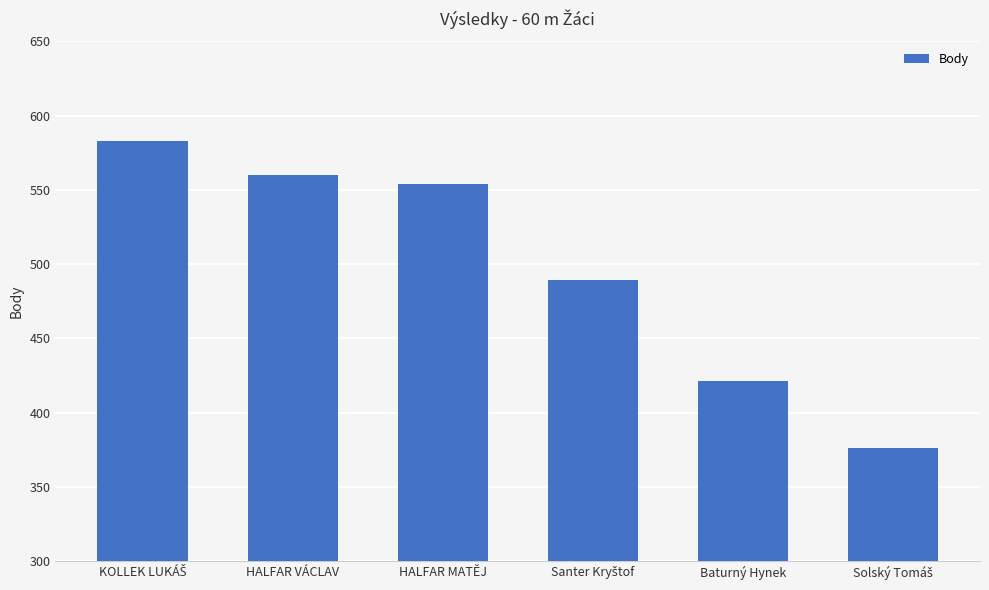

Reading right to left, transcribe all the data shown in this chart.

376	421	489	554	560	583